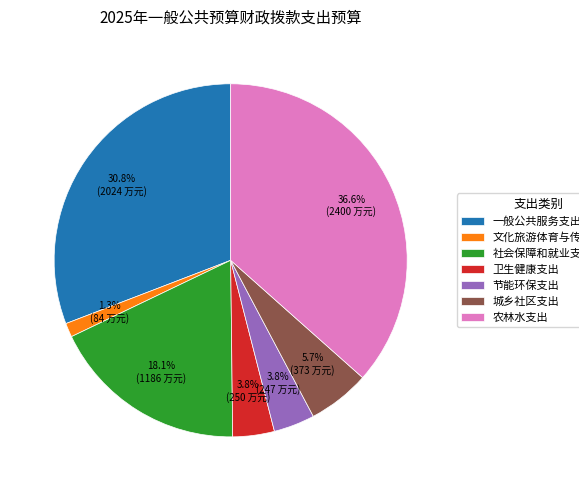

Is 卫生健康支出 the majority of the pie?

No